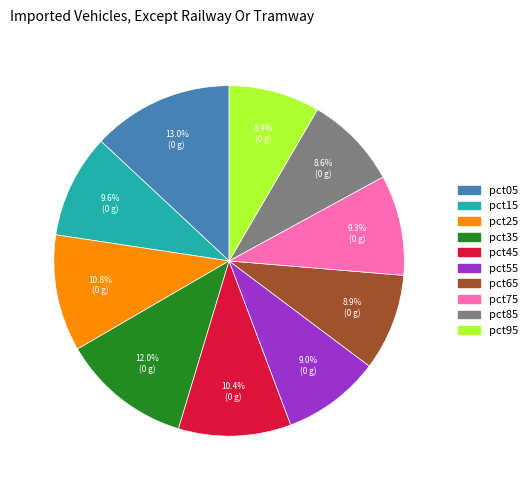

The pct35 slice represents 4% of the pie. True or false?

False